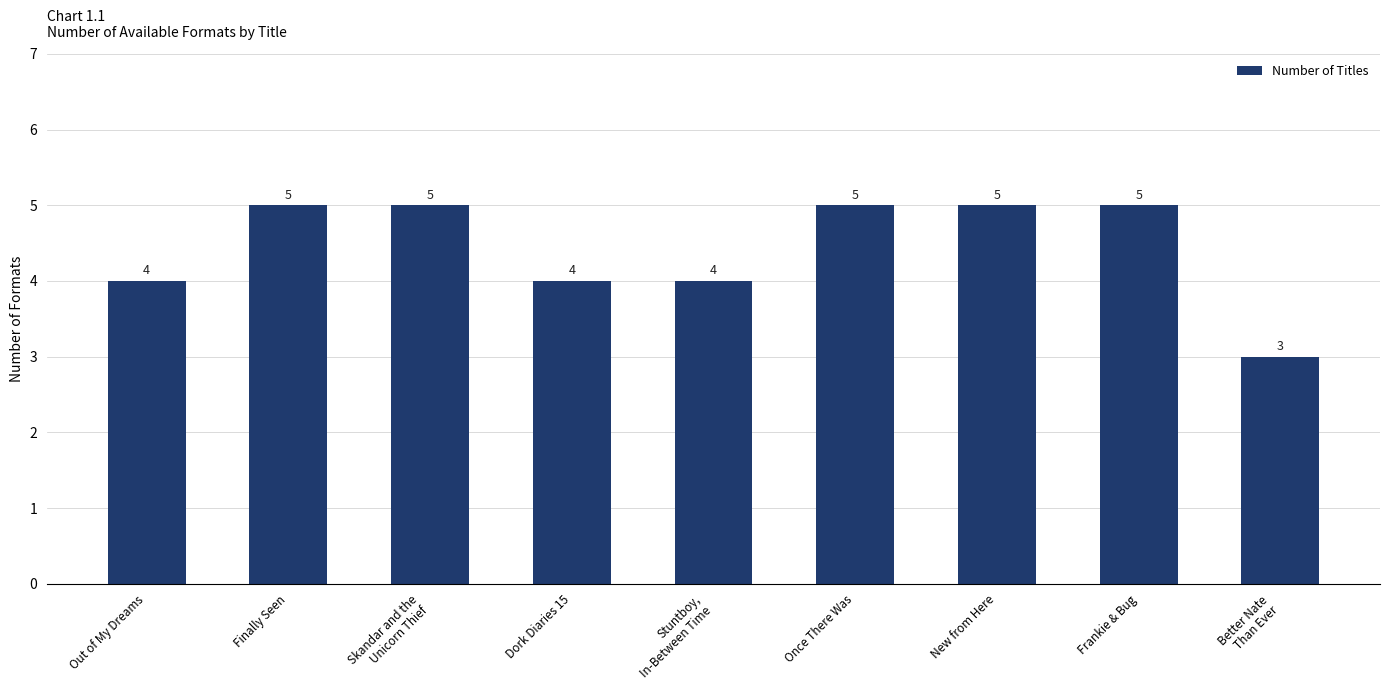

The chart shows a value of 8 at Frankie & Bug. True or false?

False